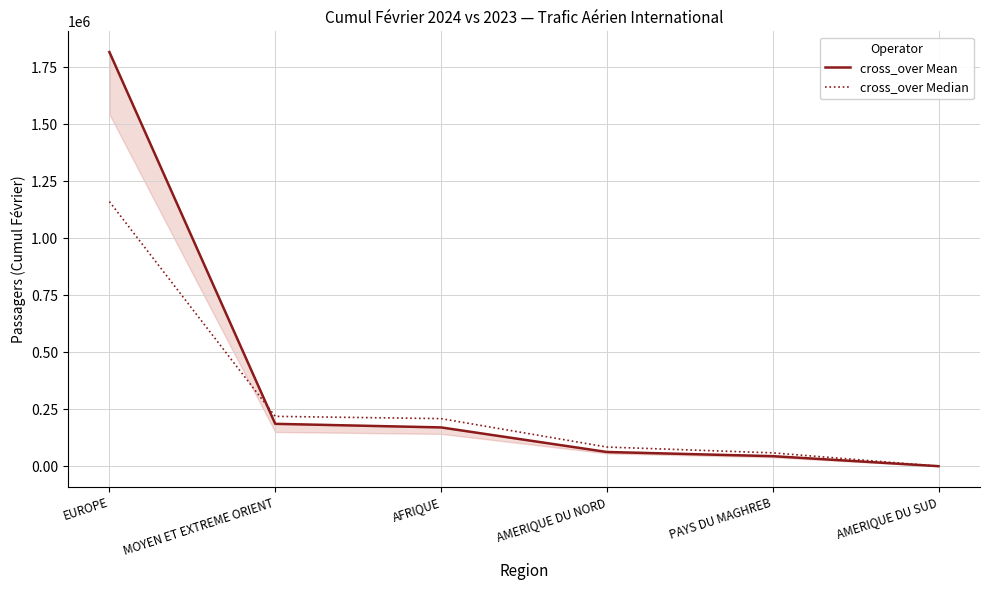

At PAYS DU MAGHREB, list the series in order from largest to smallest.

cross_over Median, cross_over Mean